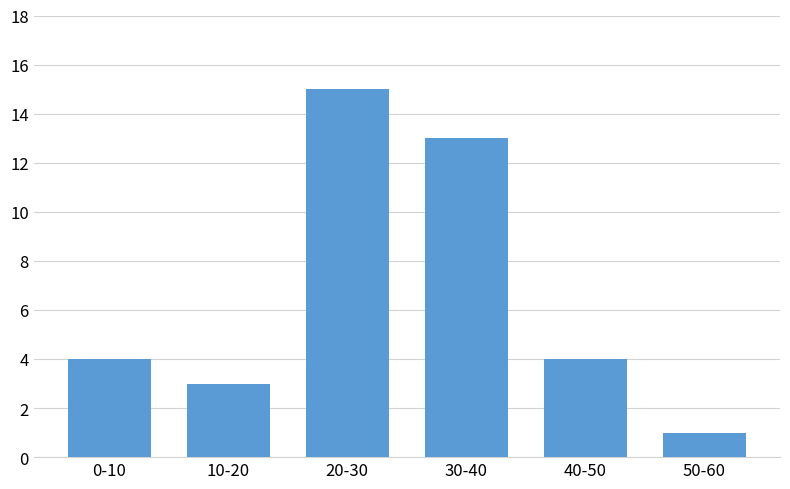

Reading left to right, transcribe all the data shown in this chart.

4	3	15	13	4	1